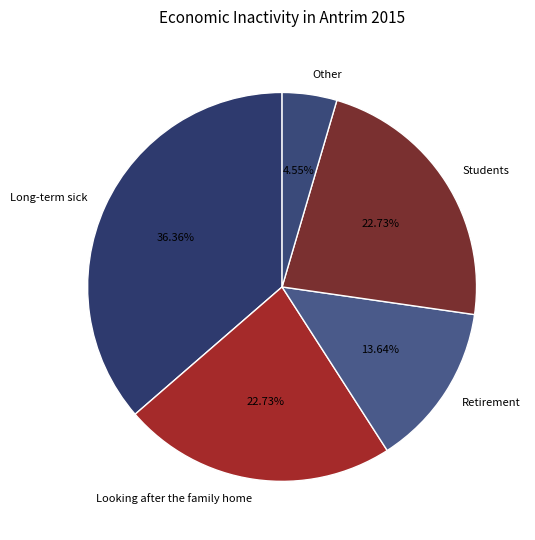

What is the largest slice in the pie chart?

Long-term sick